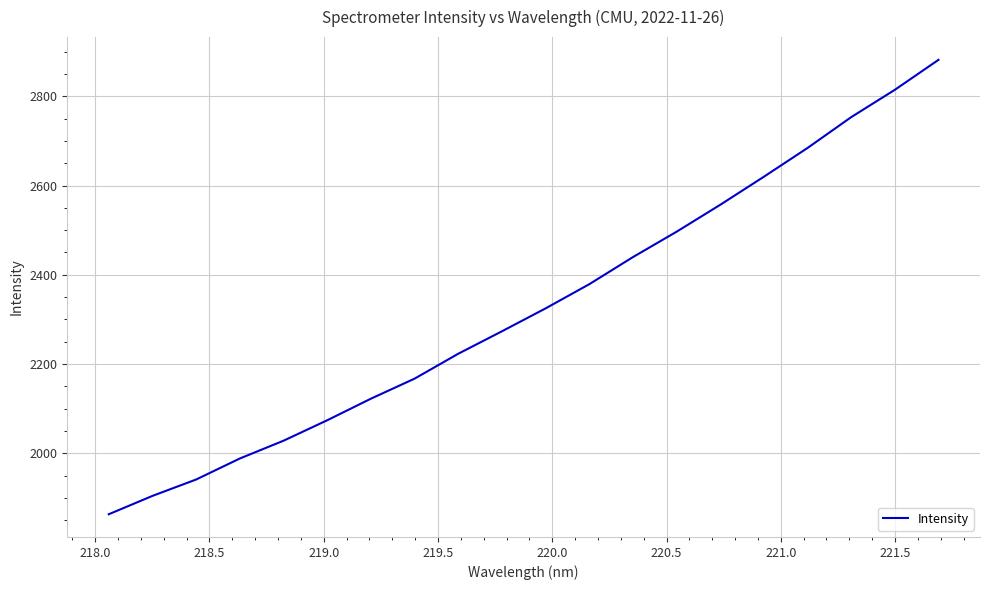

What is the smallest value displayed?

1863.9